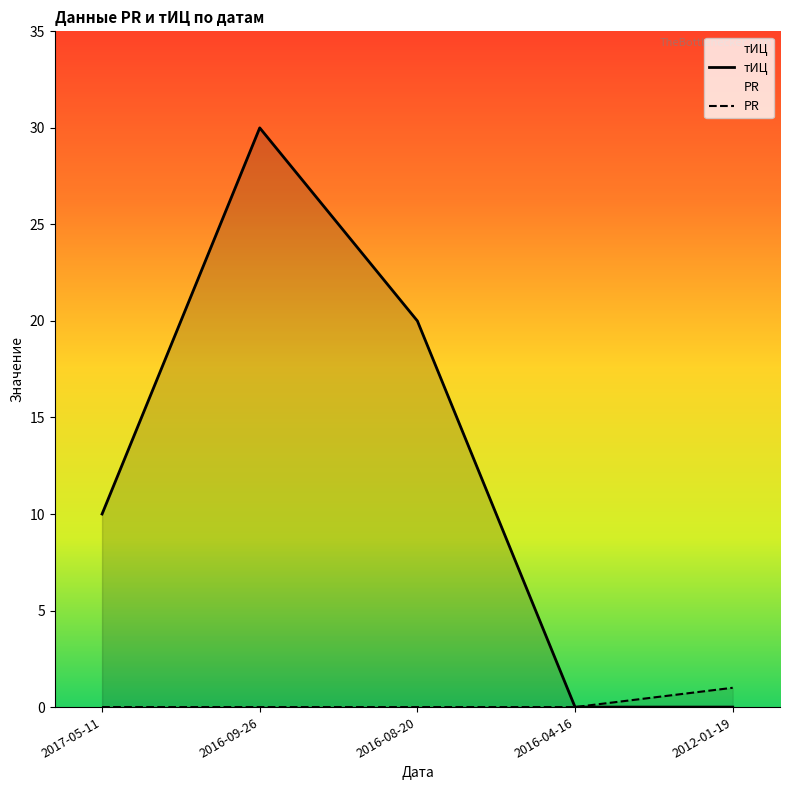

Reading left to right, extract all data points from this chart.

тИЦ: 2017-05-11=10	2016-09-26=30	2016-08-20=20	2016-04-16=0	2012-01-19=0
PR: 2017-05-11=0	2016-09-26=0	2016-08-20=0	2016-04-16=0	2012-01-19=1